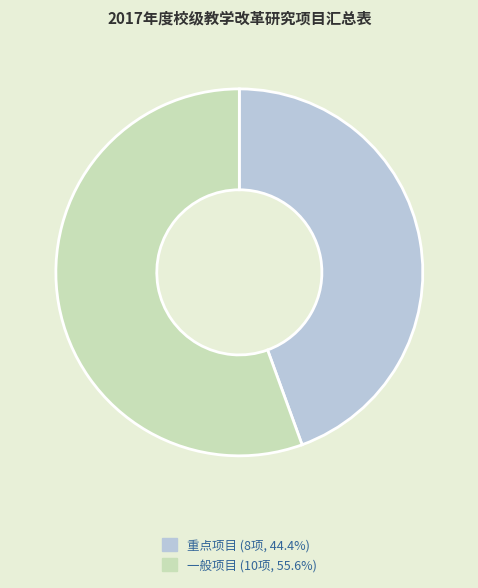

Count the number of slices in the pie.

2